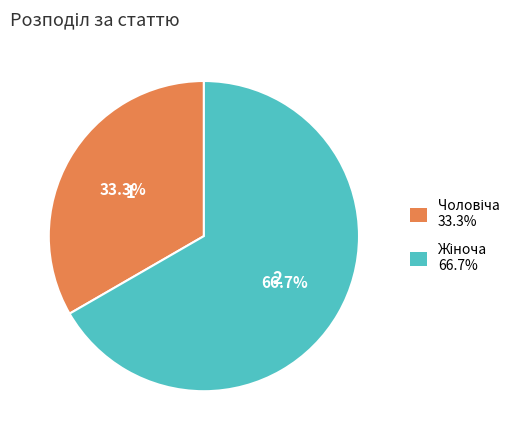

Does any single category account for the majority?

Yes